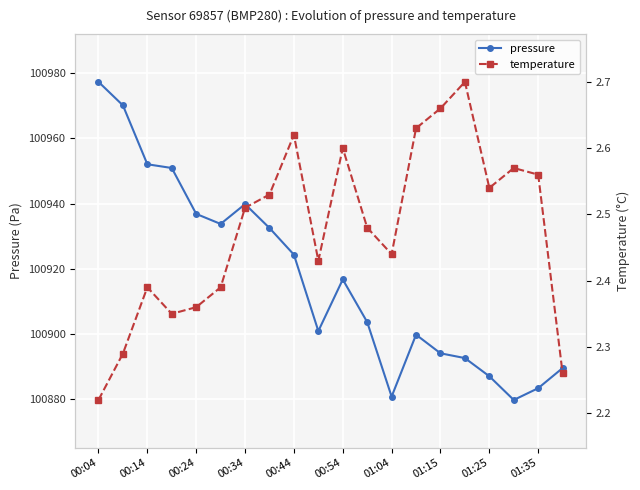

Which category has the lowest value in the temperature series?

00:04